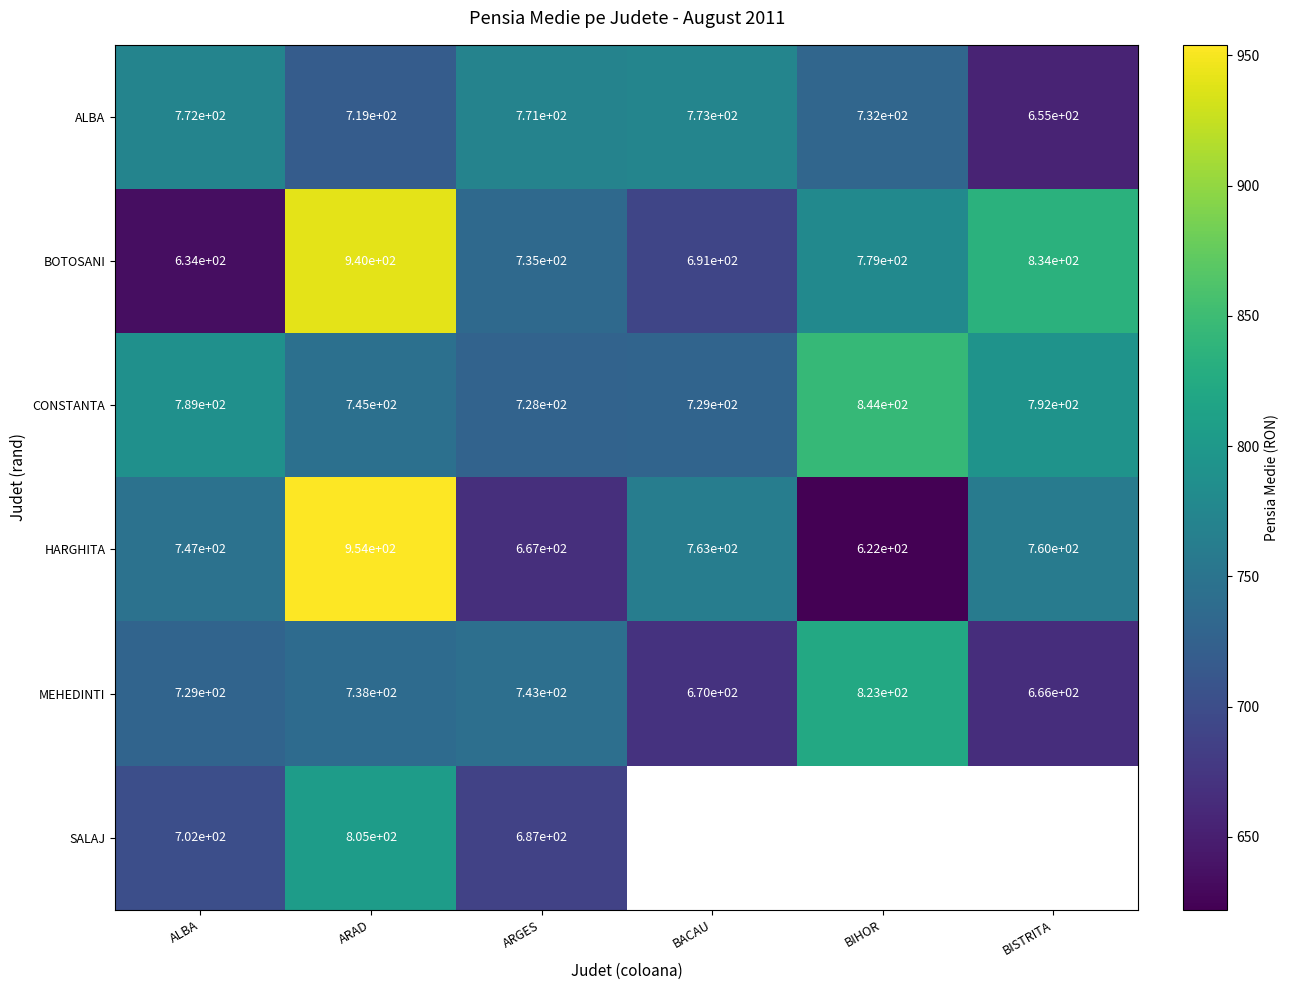

List the labels in order of ALBA value, smallest first.

BISTRITA, ARAD, BIHOR, ARGES, ALBA, BACAU